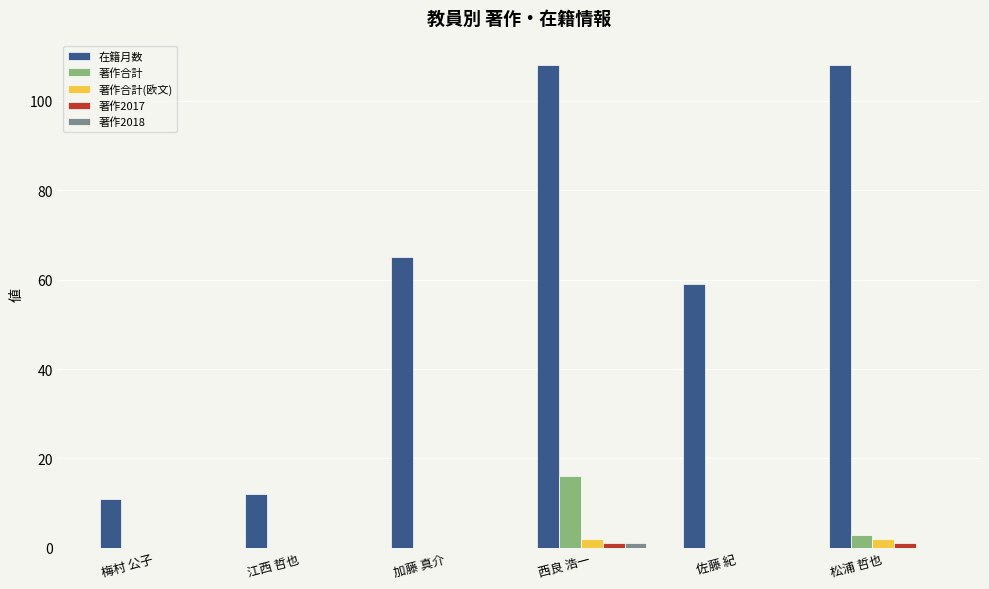

At which label is 著作合計 closest to 8?

松浦 哲也